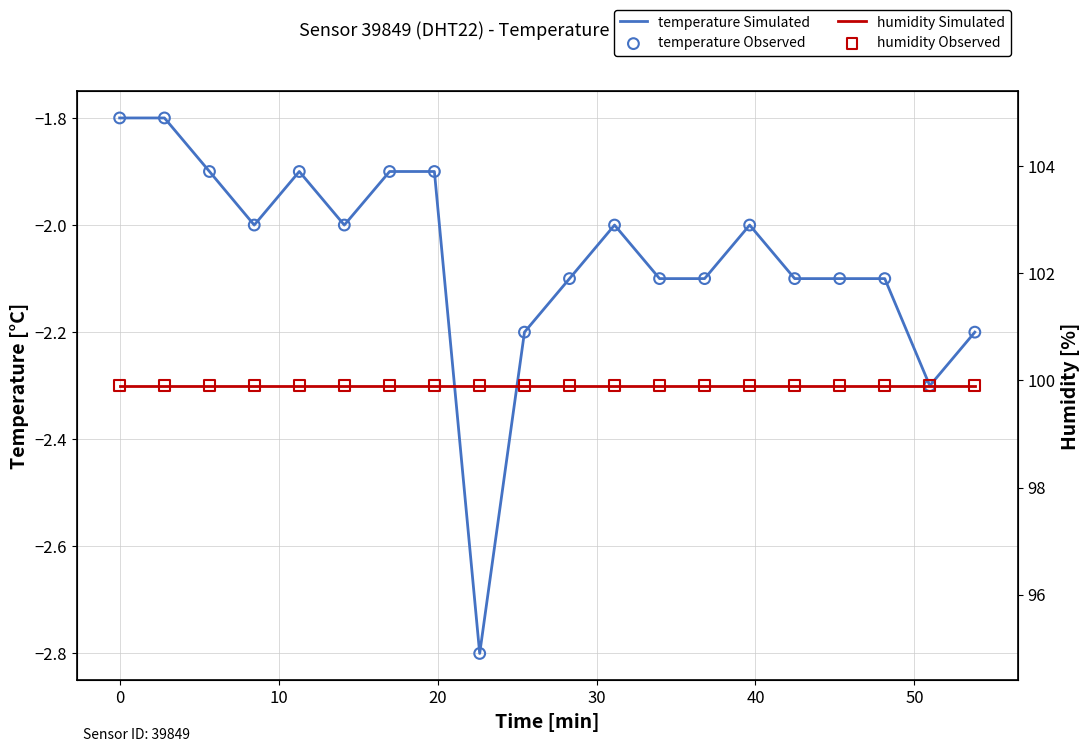

Which series has the largest Y range (max minus min)?

temperature Simulated